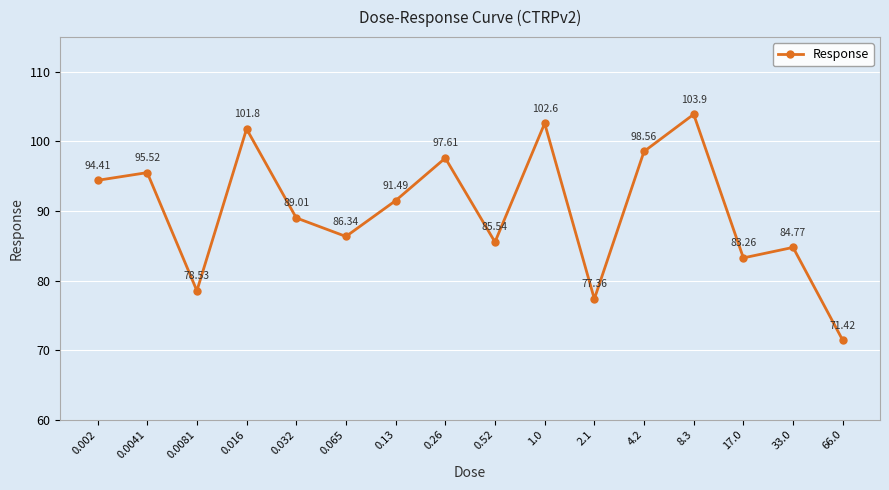

Count the number of values greater than 91.

8